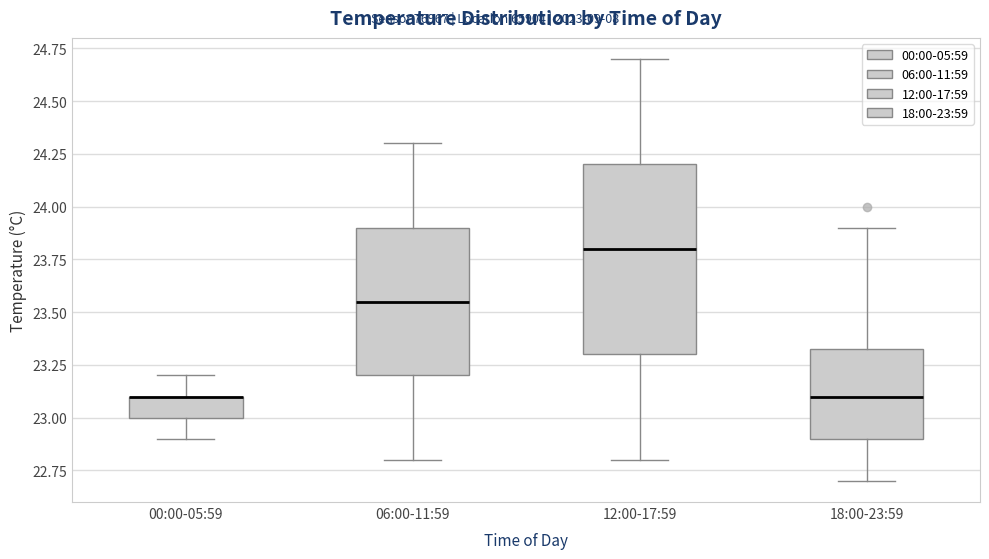

Reading left to right, read every box against the y-axis: the position of its median line, the range the box covers, and the ends of its whiskers. The values are not printed on the chart, so give them approximately, as read against the axis.

00:00-05:59: median 23.10 (drawn on the box's upper edge), box 23.00 to 23.10, whiskers 22.90 to 23.20
06:00-11:59: median 23.55, box 23.20 to 23.90, whiskers 22.80 to 24.30
12:00-17:59: median 23.80, box 23.30 to 24.20, whiskers 22.80 to 24.70
18:00-23:59: median 23.10, box 22.90 to 23.35, whiskers 22.70 to 23.90